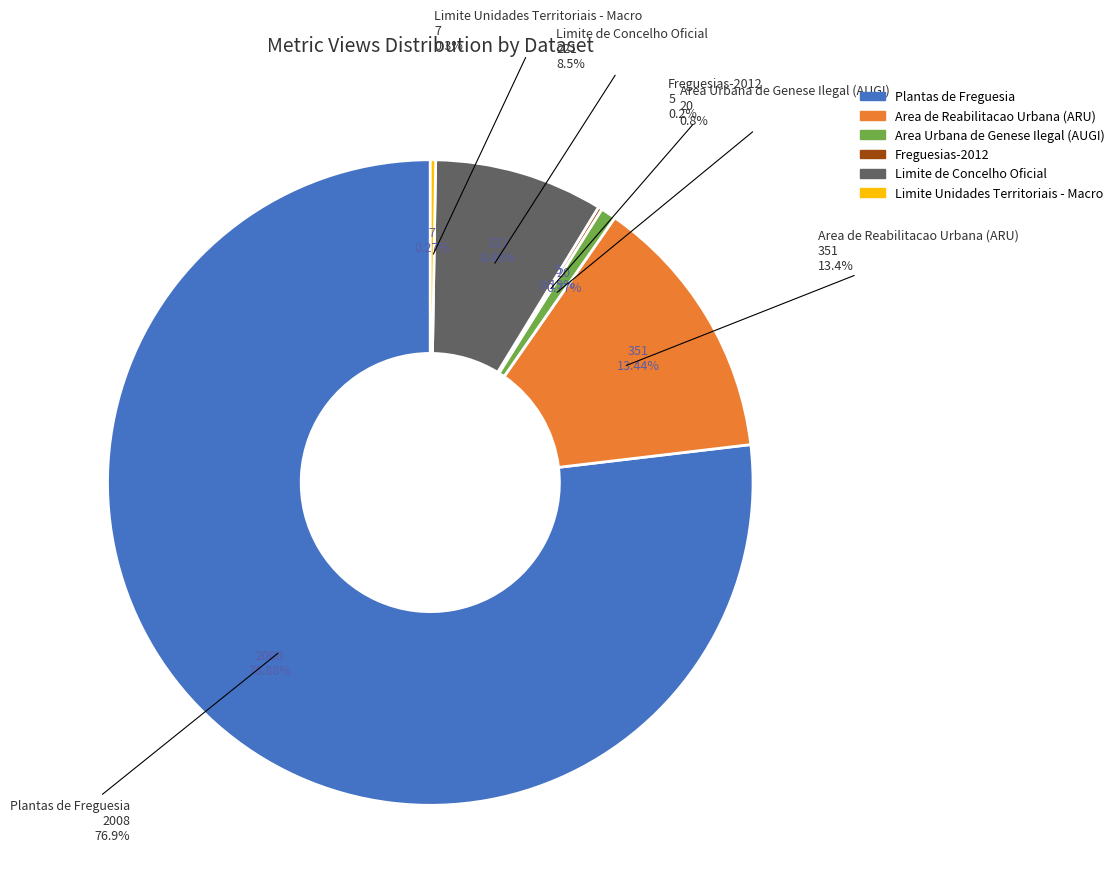

Is there any slice that represents more than half of the pie?

Yes